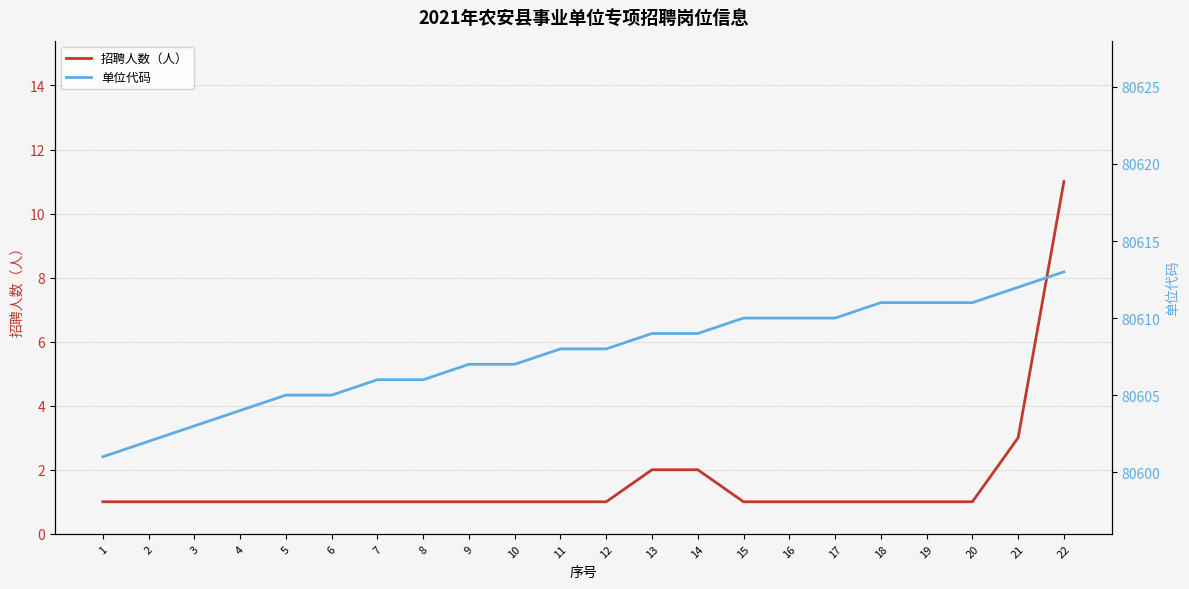

What are all the series names shown in the legend?

招聘人数（人）, 单位代码